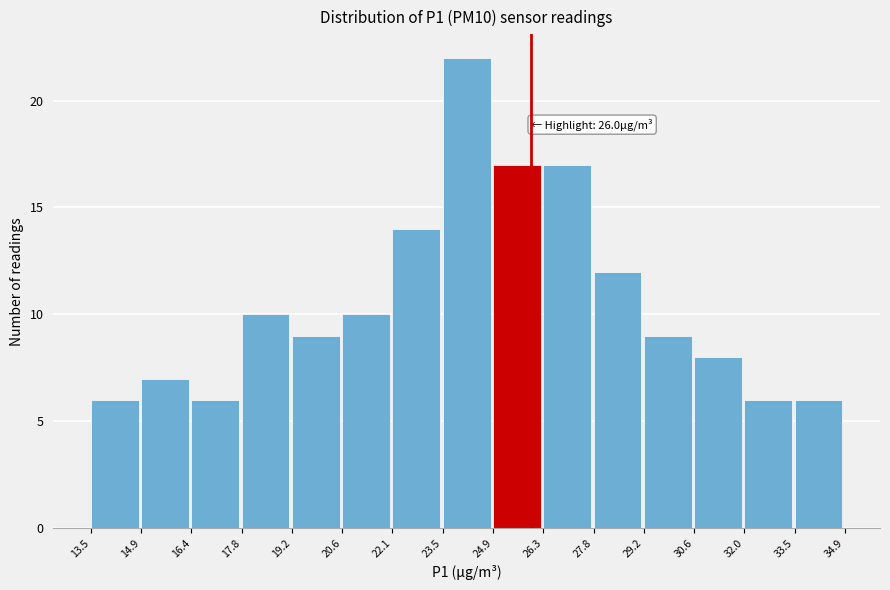

Which range on the x-axis has the tallest bar?

23.5 to 24.9